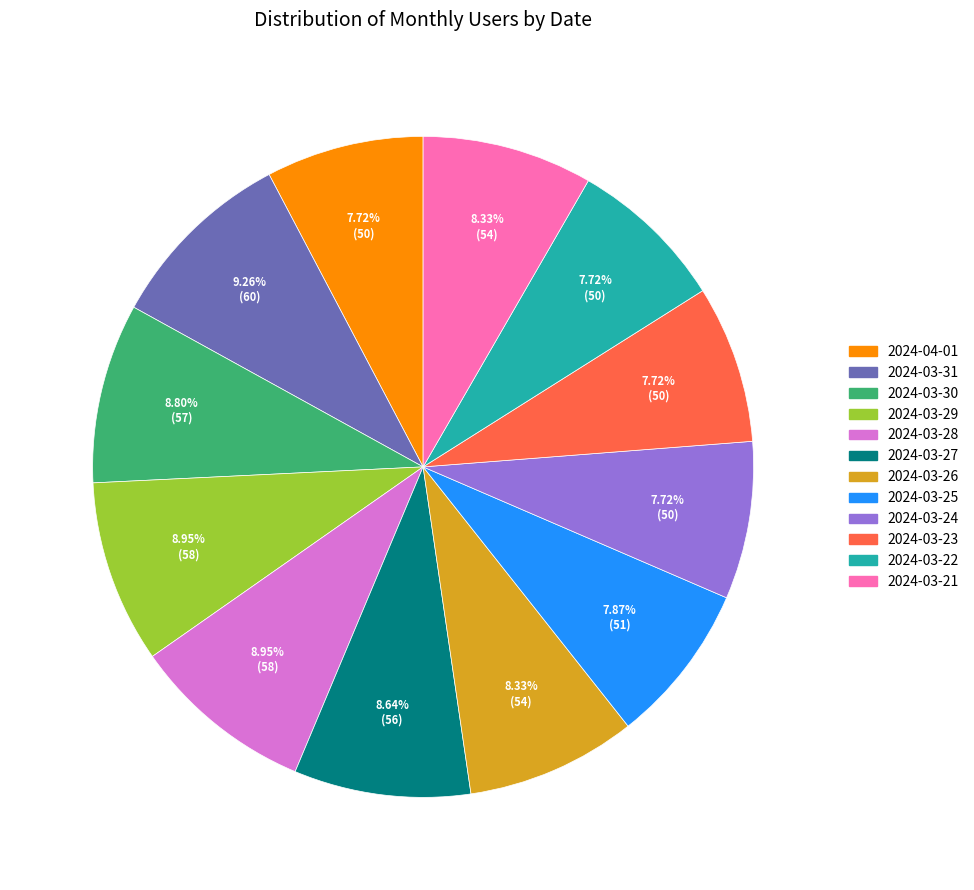

To the nearest percent, what percentage of the pie is 2024-03-27?

9%